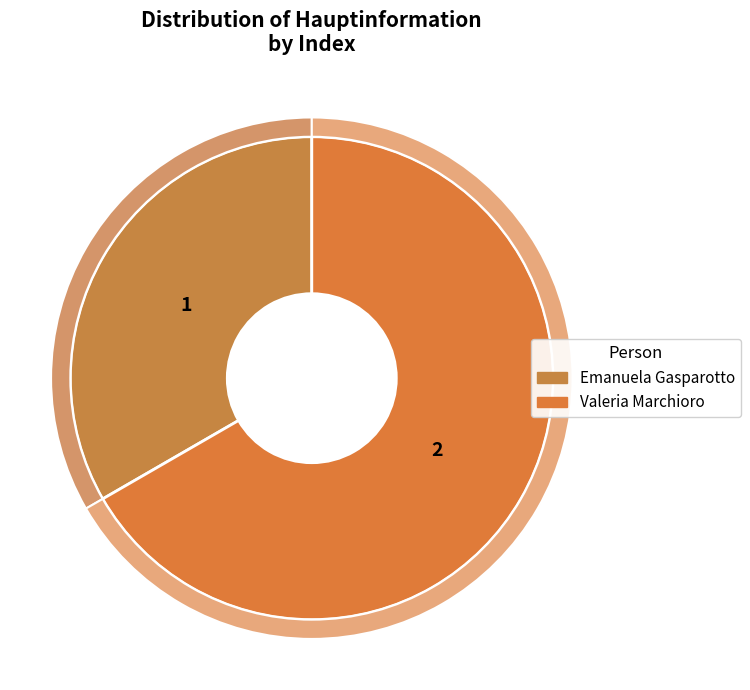

What percentage is the Emanuela Gasparotto slice, to the nearest percent?

33%